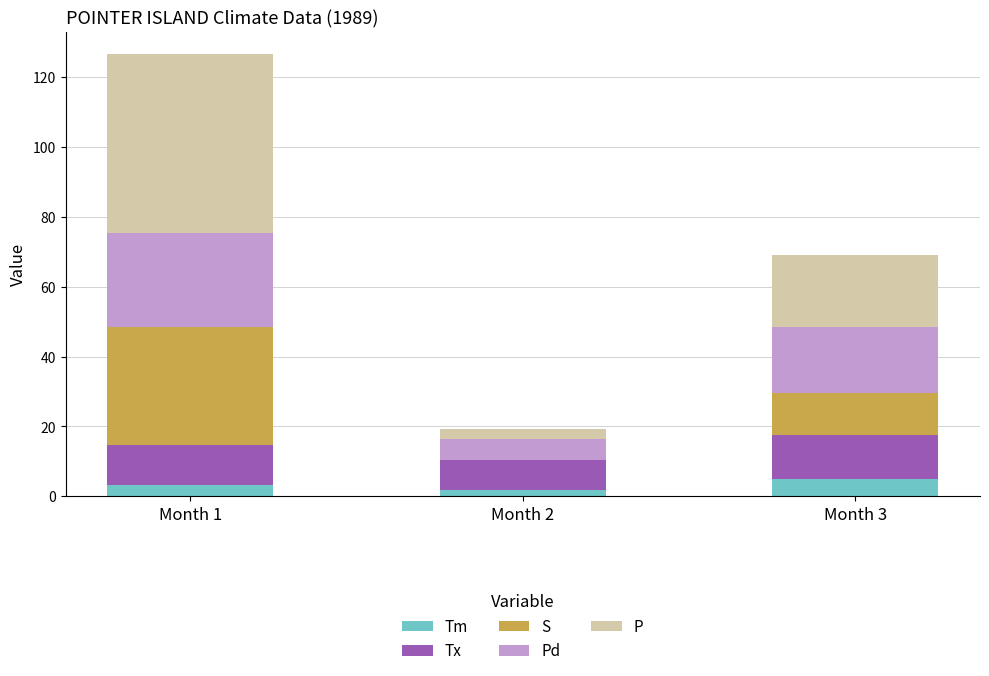

What is the maximum value for Tm?

5.0